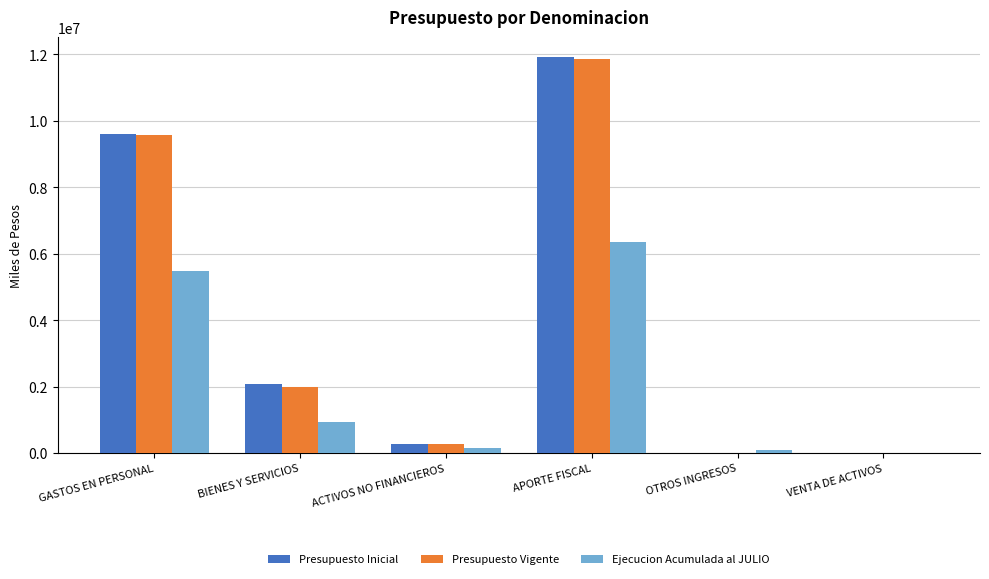

What is the sum of all Ejecucion Acumulada al JULIO values?

12982845